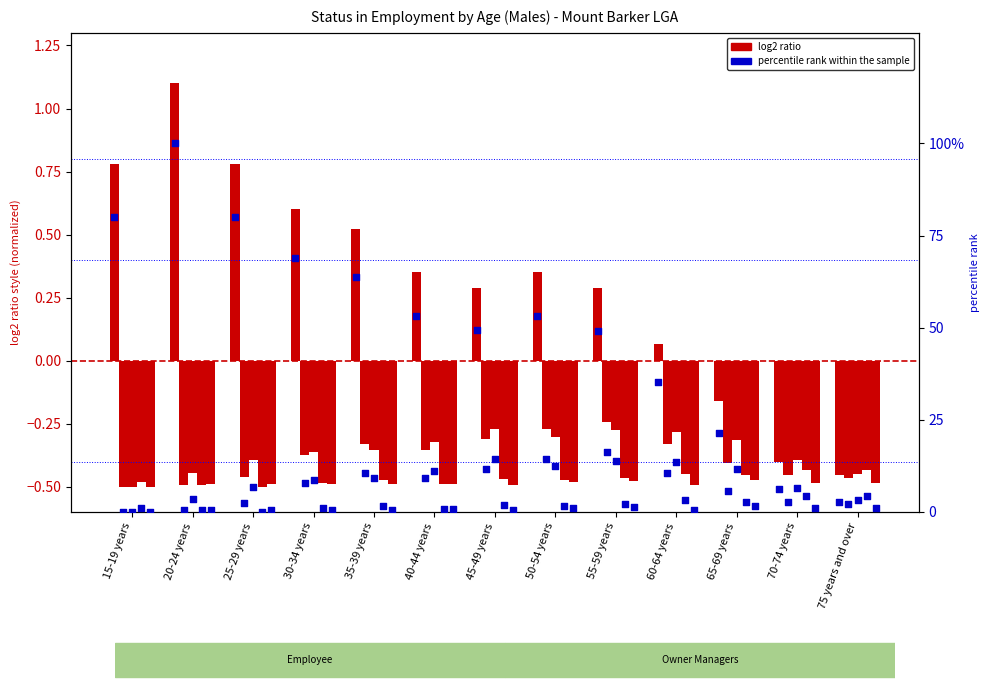

What is the change in value from 30-34 years to 40-44 years?

-15.7